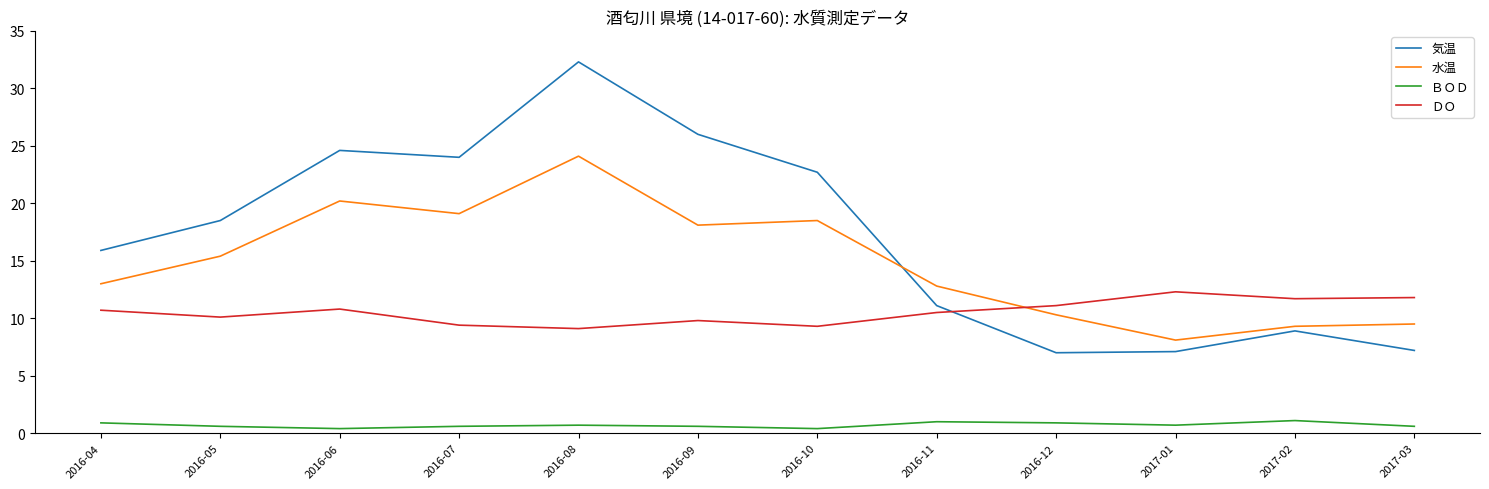

Which series has the largest total across all categories?

気温